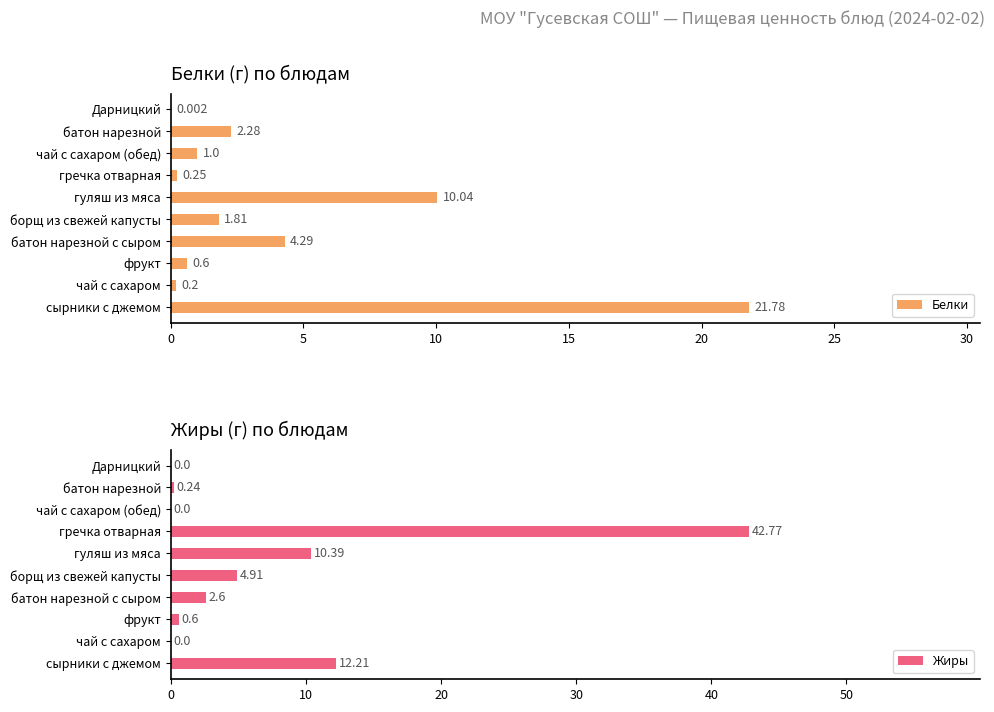

How many data points in Белки are less than 1?

4